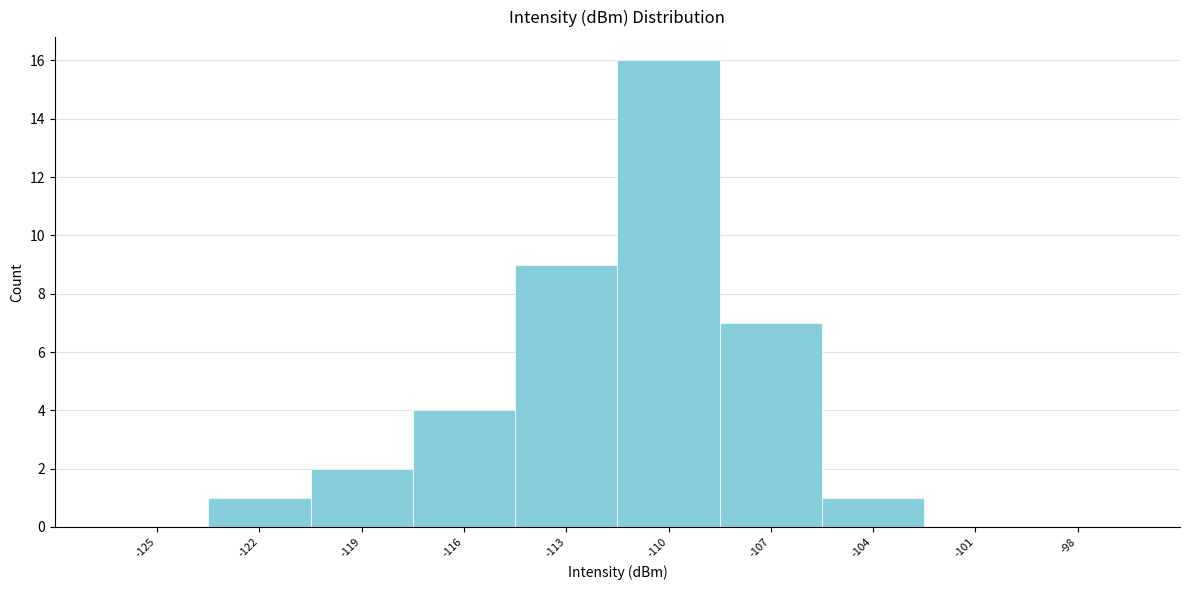

Reading left to right, extract all data points from this chart.

-125=0	-122=1	-119=2	-116=4	-113=9	-110=16	-107=7	-104=1	-101=0	-98=0